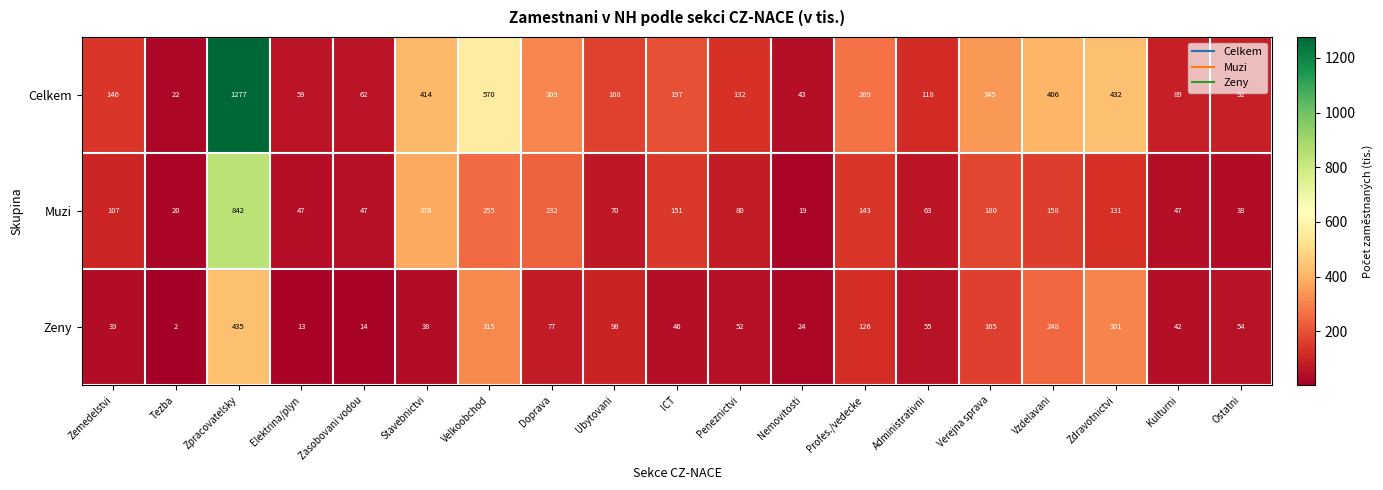

Which category has the highest value across all series?

Zpracovatelsky